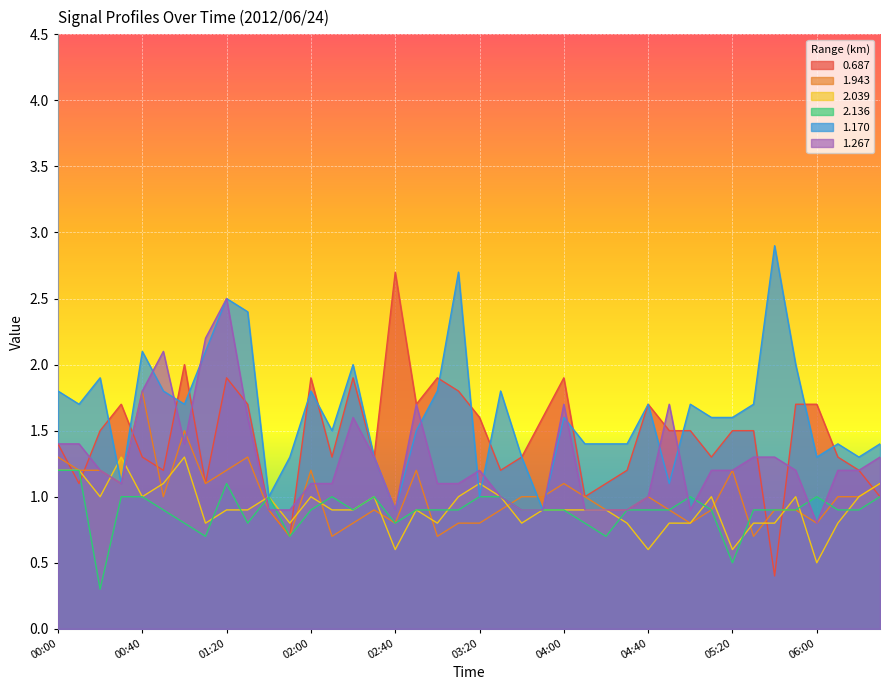

What is the sum of all 2.136 values?

35.8